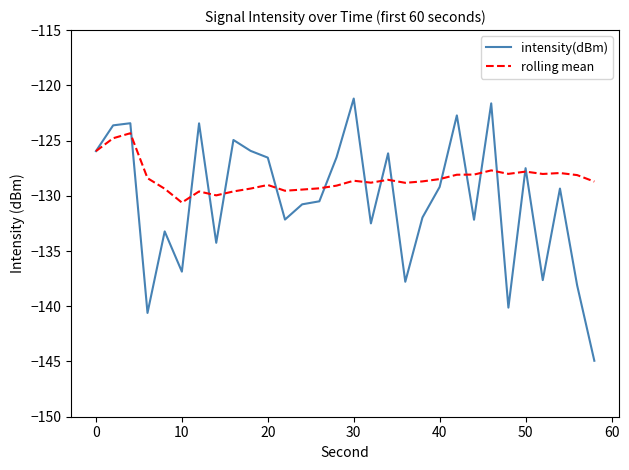

List the series in order of their overall mean, lowest first.

intensity(dBm), rolling mean